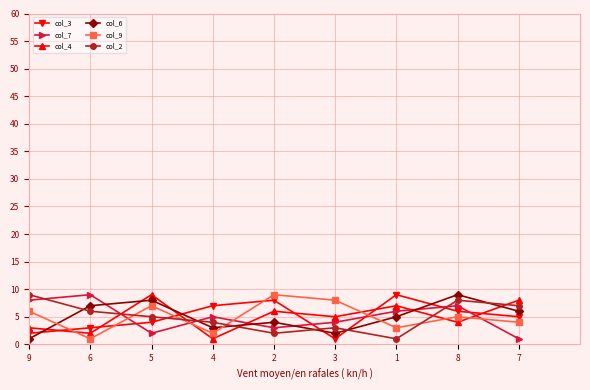

Where do col_3 and col_6 first cross each other?

9 and 6